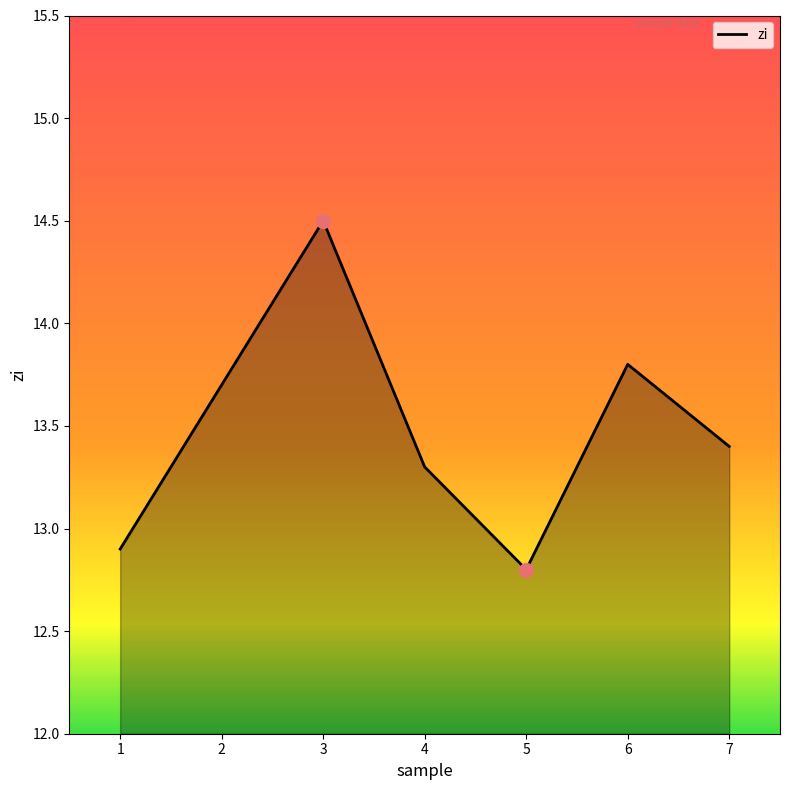

Is it true that the value at 3 is 14.5?

True